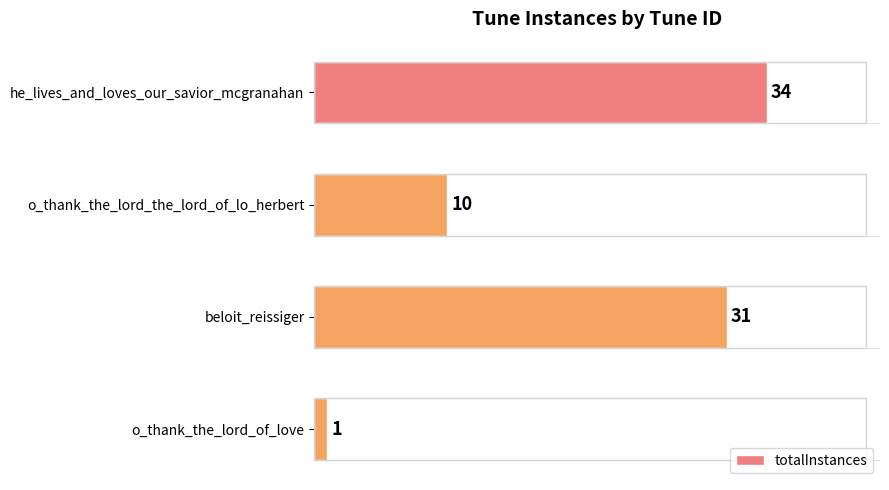

Does the chart contain stacked bars?

No